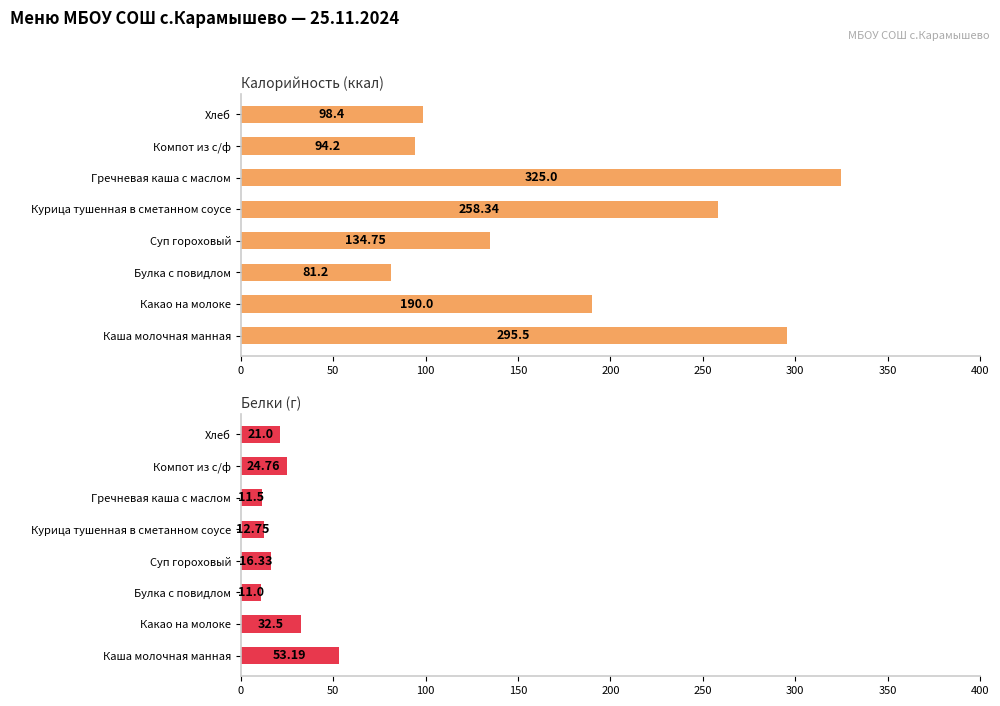

Rank the series at Суп гороховый from lowest to highest value.

Белки (г), Калорийность (ккал)